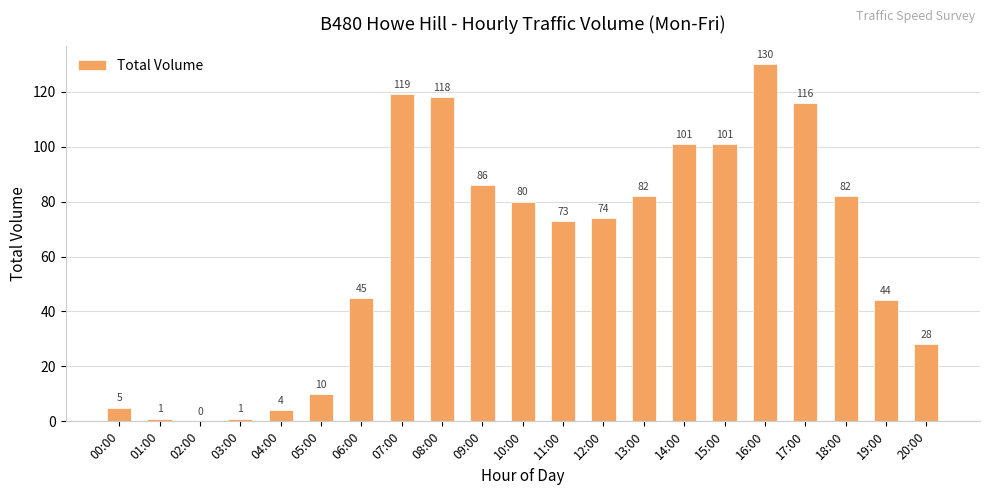

Which category has the highest value across all series?

16:00